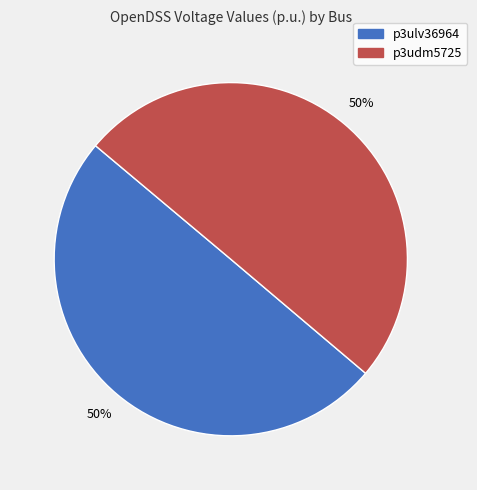

Combined, do p3ulv36964 and p3udm5725 account for over 50%?

Yes